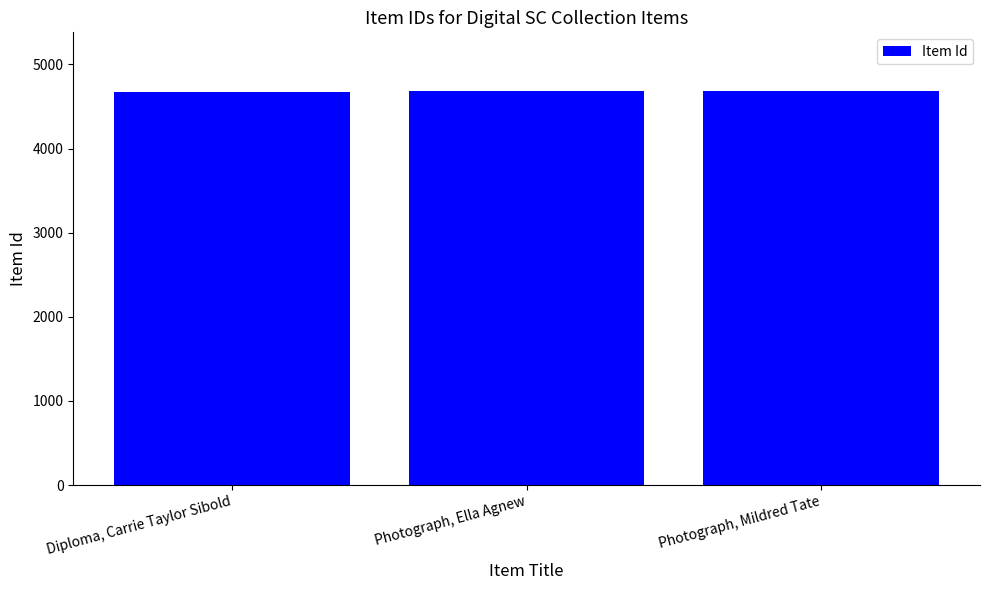

The value at Photograph, Ella Agnew is 2150. True or false?

False